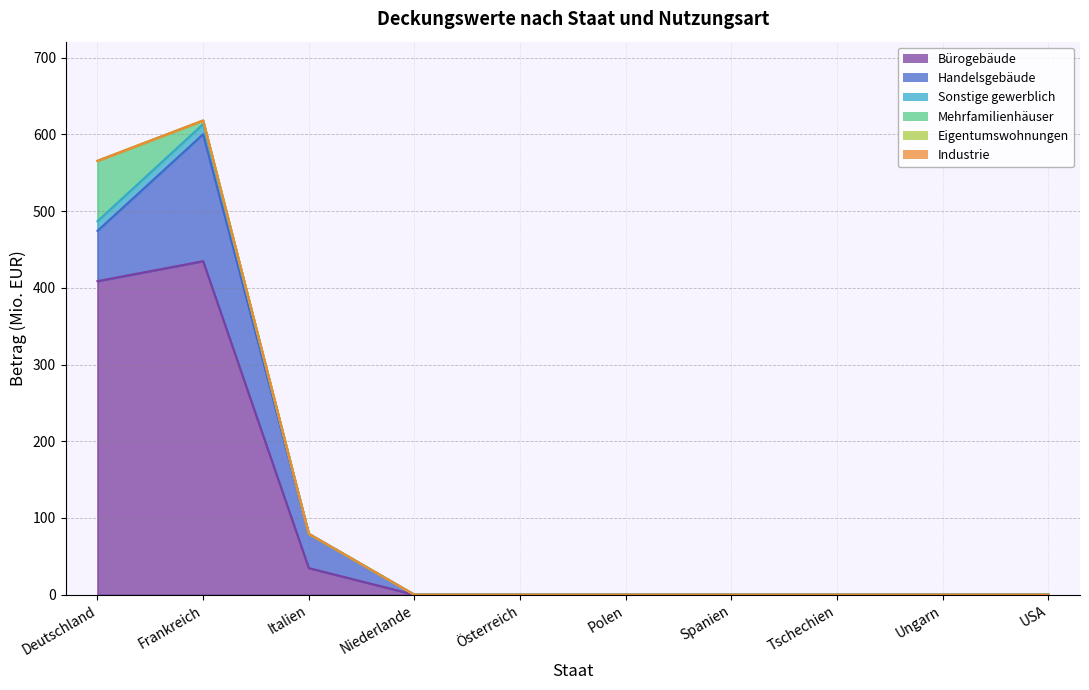

True or false: Handelsgebäude and Sonstige gewerblich cross at least once.

False